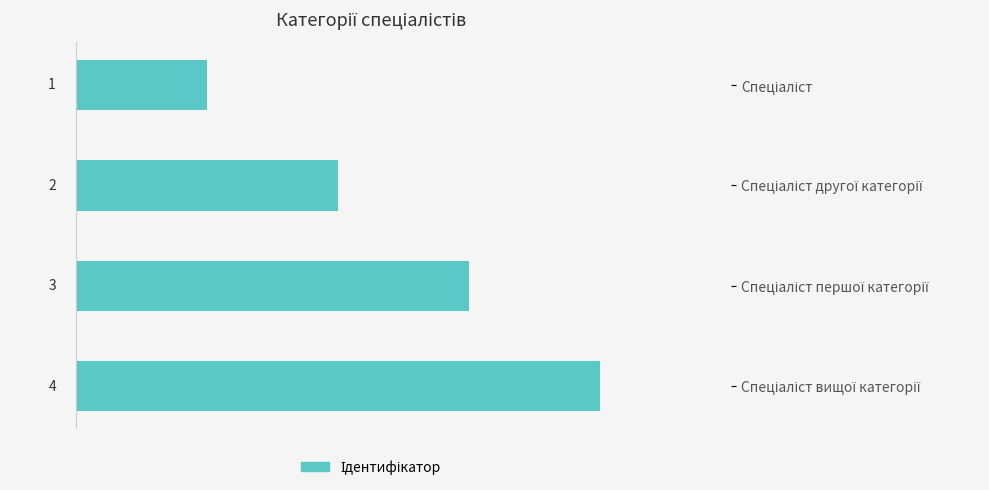

What is the maximum value shown in the chart?

4